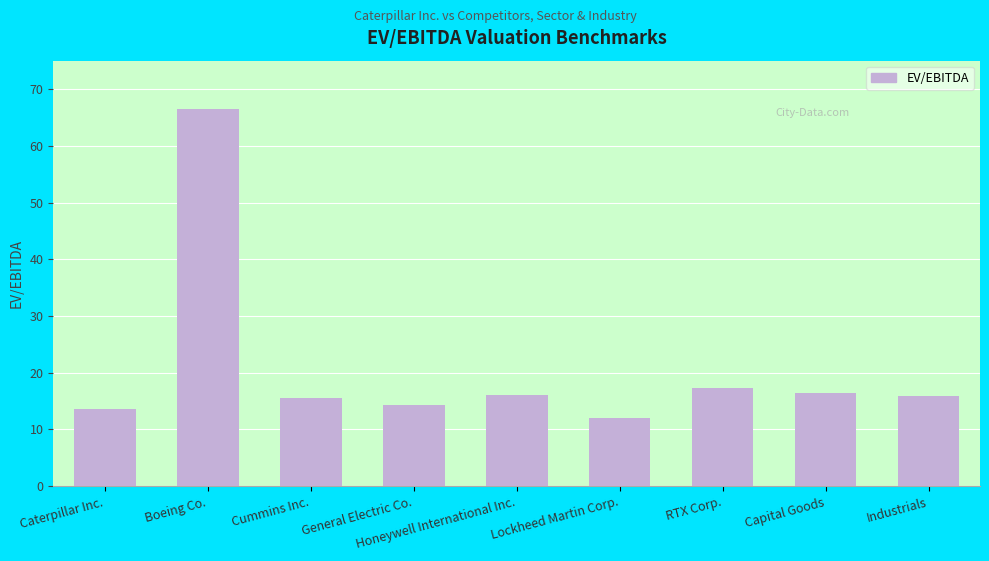

Is it true that the value at General Electric Co. is 14.2?

True